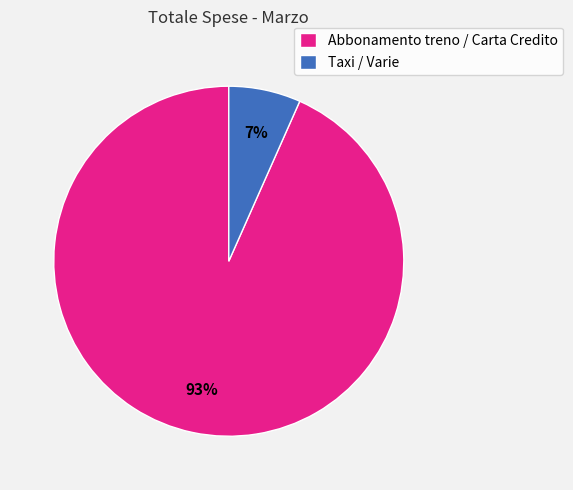

What is the smallest slice in the pie chart?

Taxi / Varie